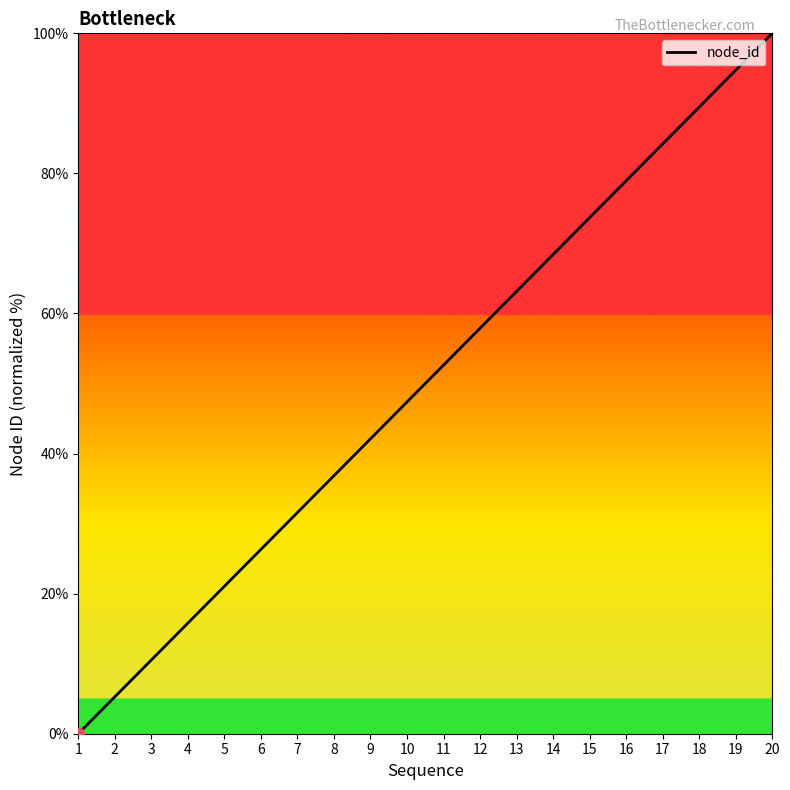

Which has a higher value, 1 or 10?

10